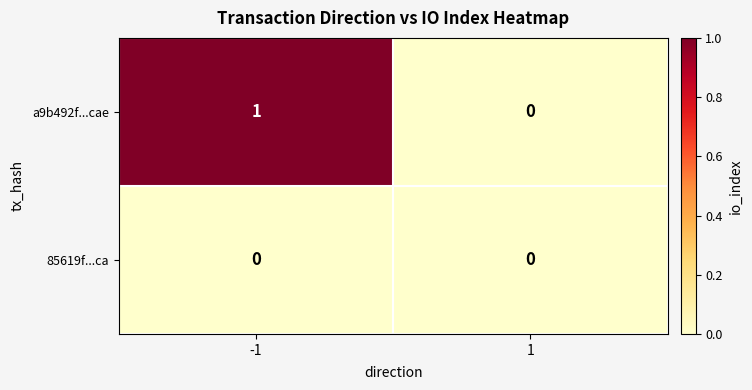

True or false: a9b492f...cae has a value of 1 at 1.

False